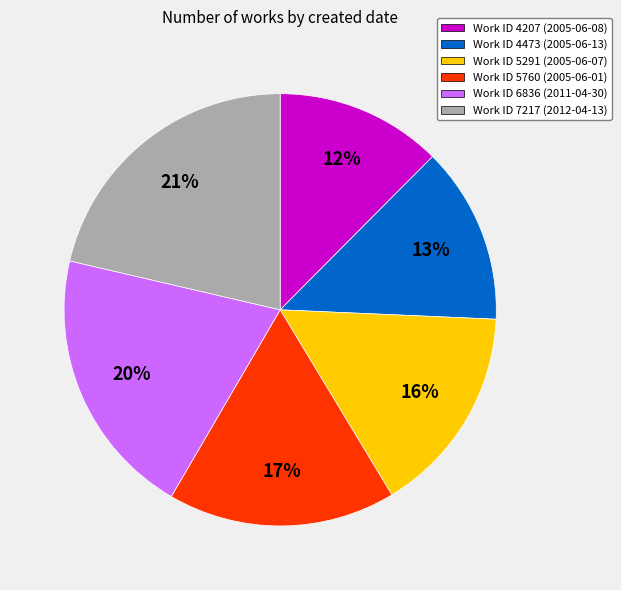

Do Work ID 4473 (2005-06-13) and Work ID 4207 (2005-06-08) together represent more than half of the pie?

No